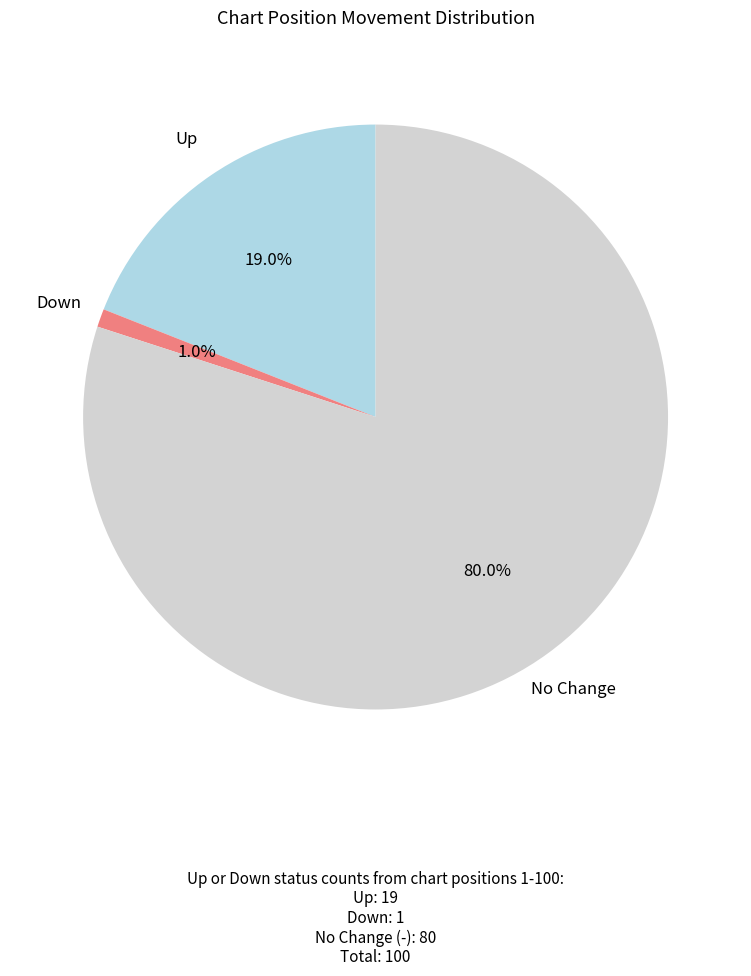

How many slices are in this pie chart?

3